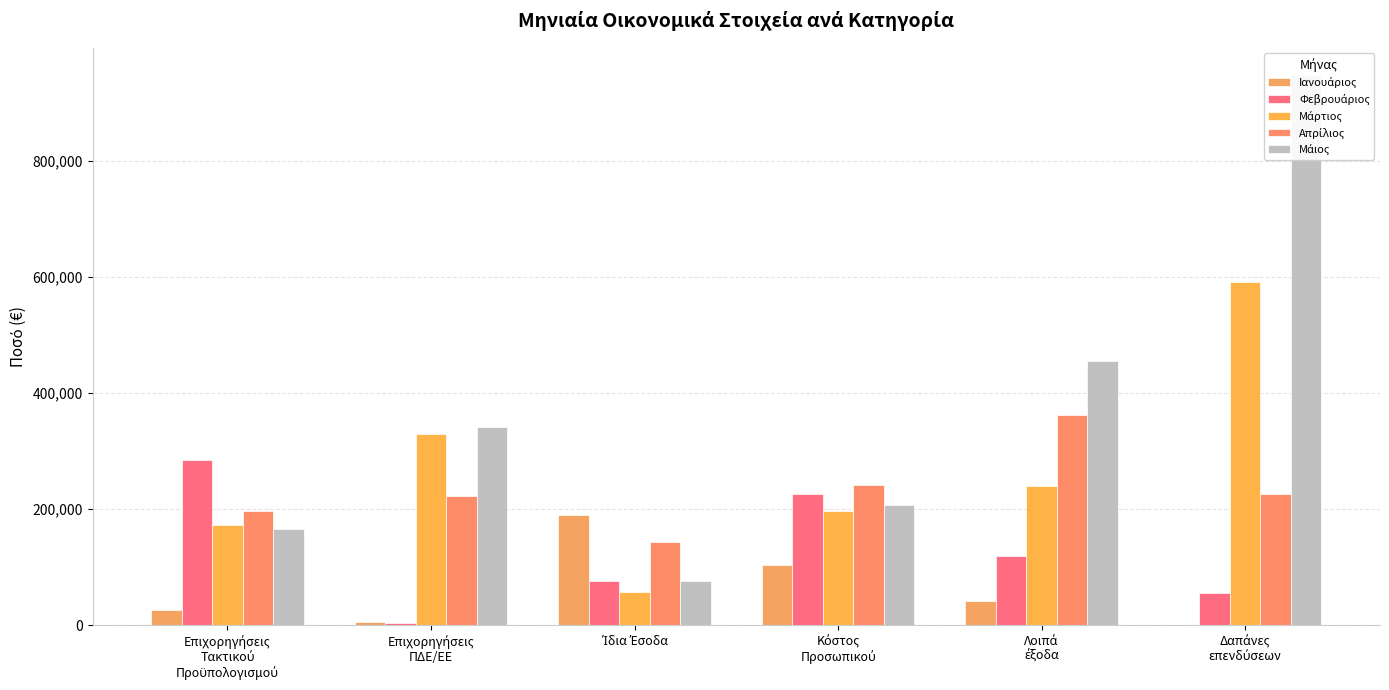

How many series are shown in this chart?

5